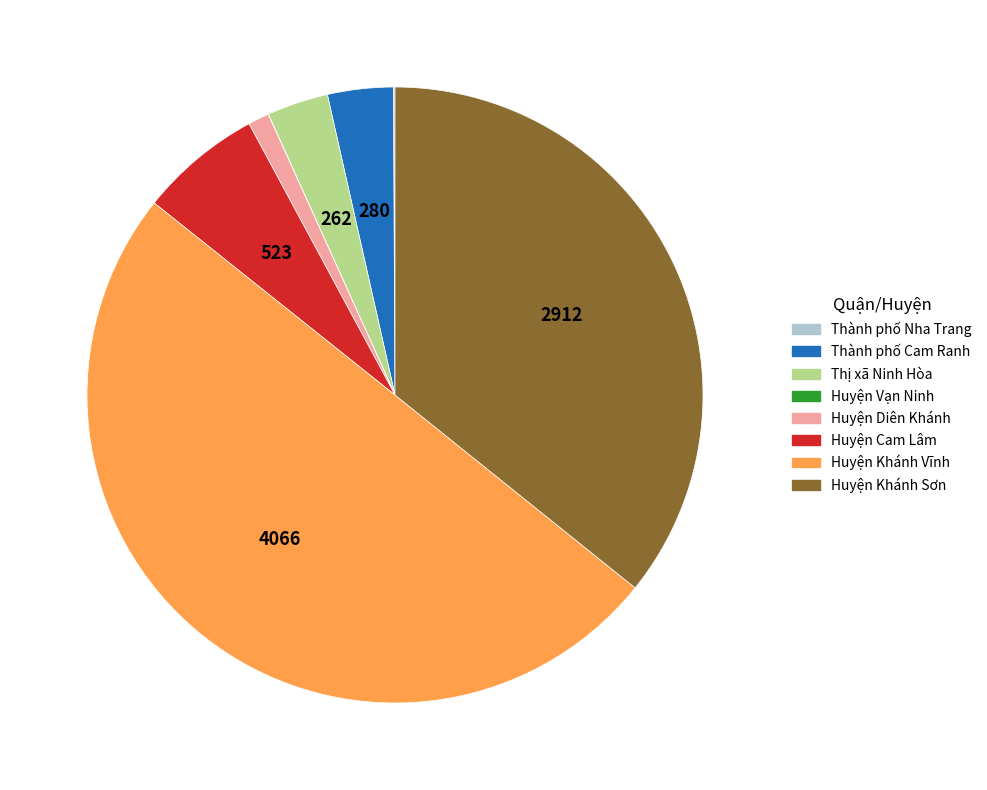

The Thị xã Ninh Hòa slice represents 3% of the pie. True or false?

True